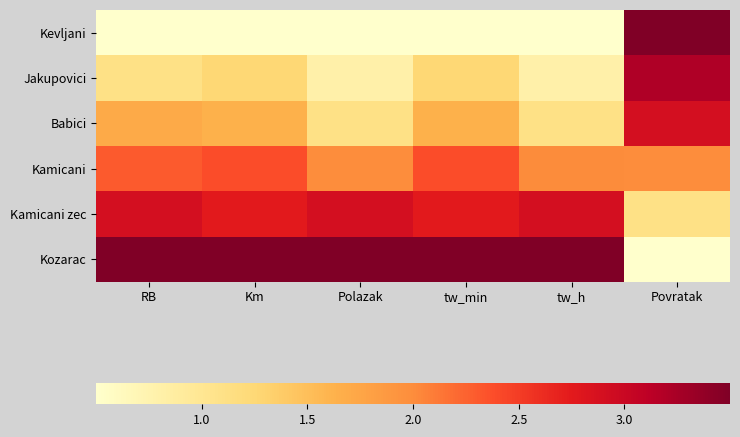

Between tw_h and Povratak, which series saw the biggest shift?

Kevljani